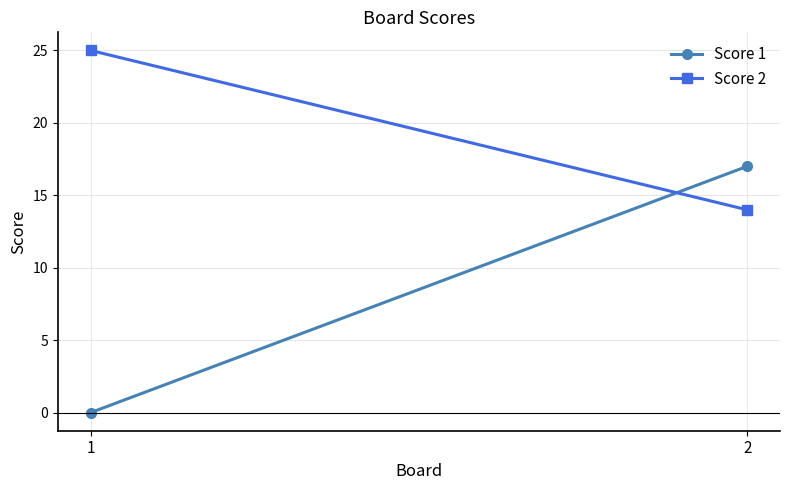

What is the total value across all series at 1?

25